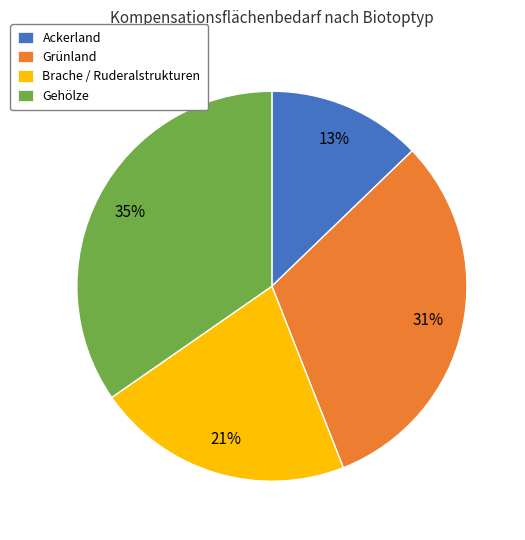

Which has a higher value, Gehölze or Grünland?

Gehölze